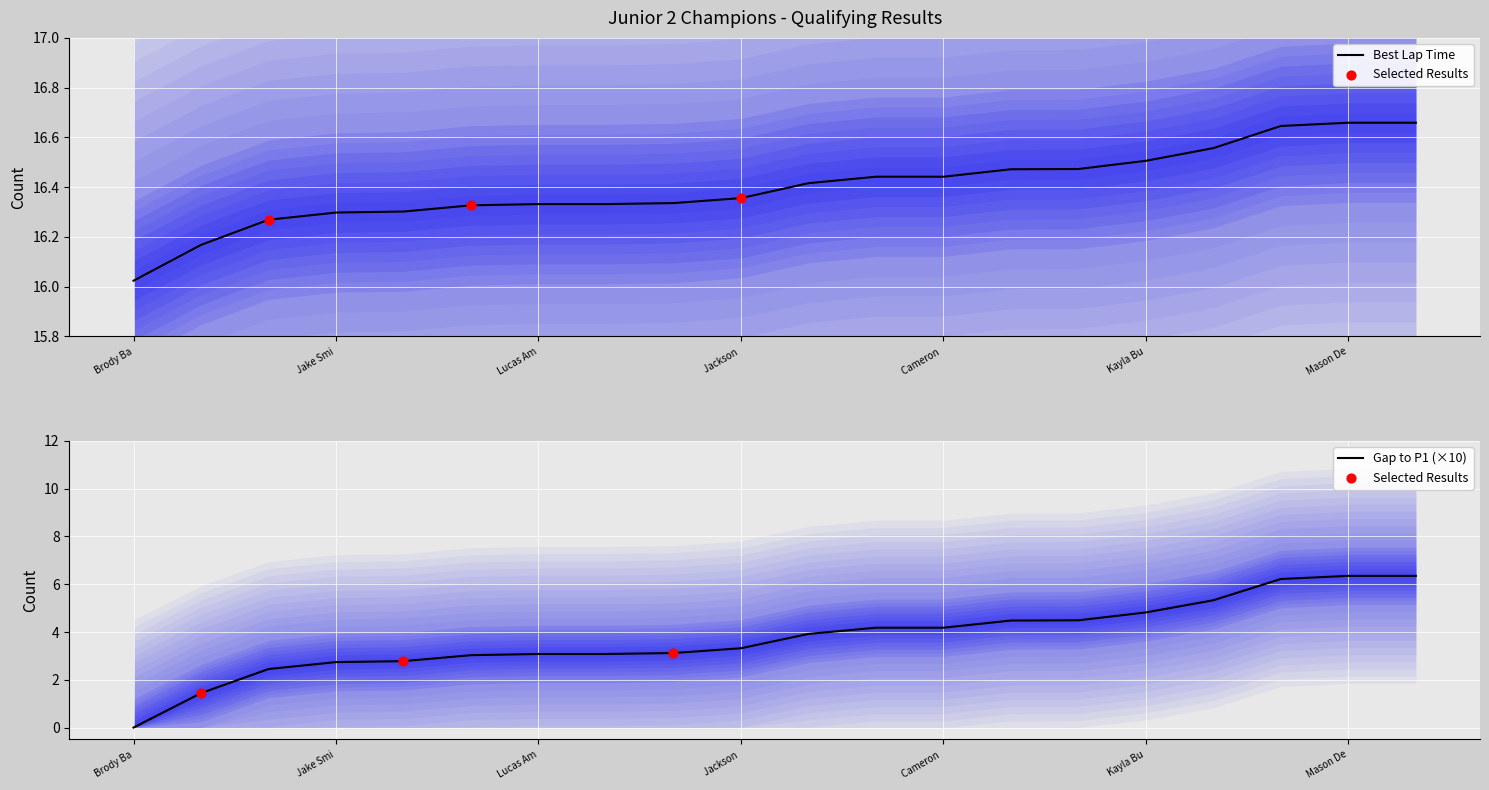

What is the total value across all series at Mason De?

23.0